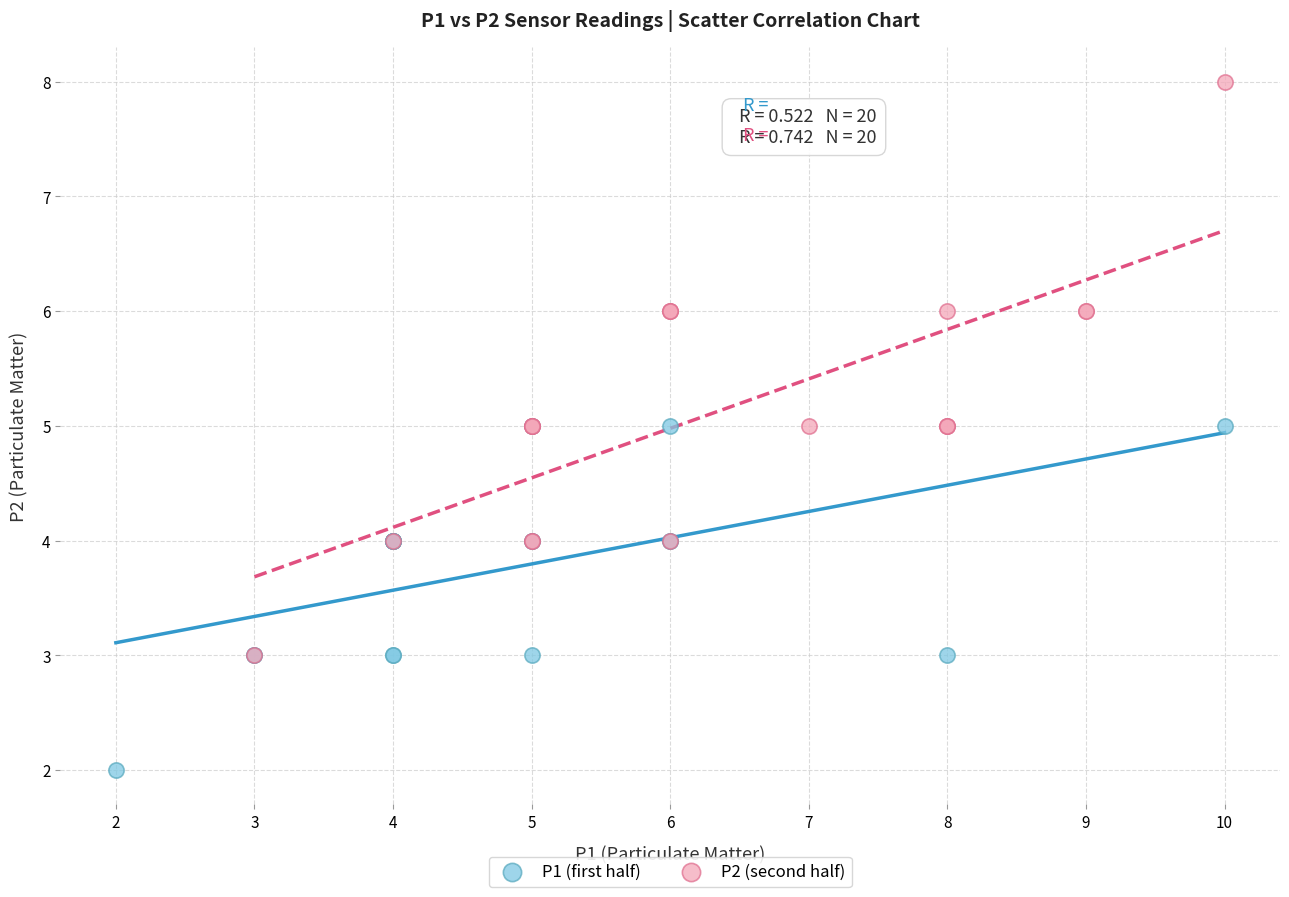

Which series reaches the maximum Y coordinate?

P2 (second half)